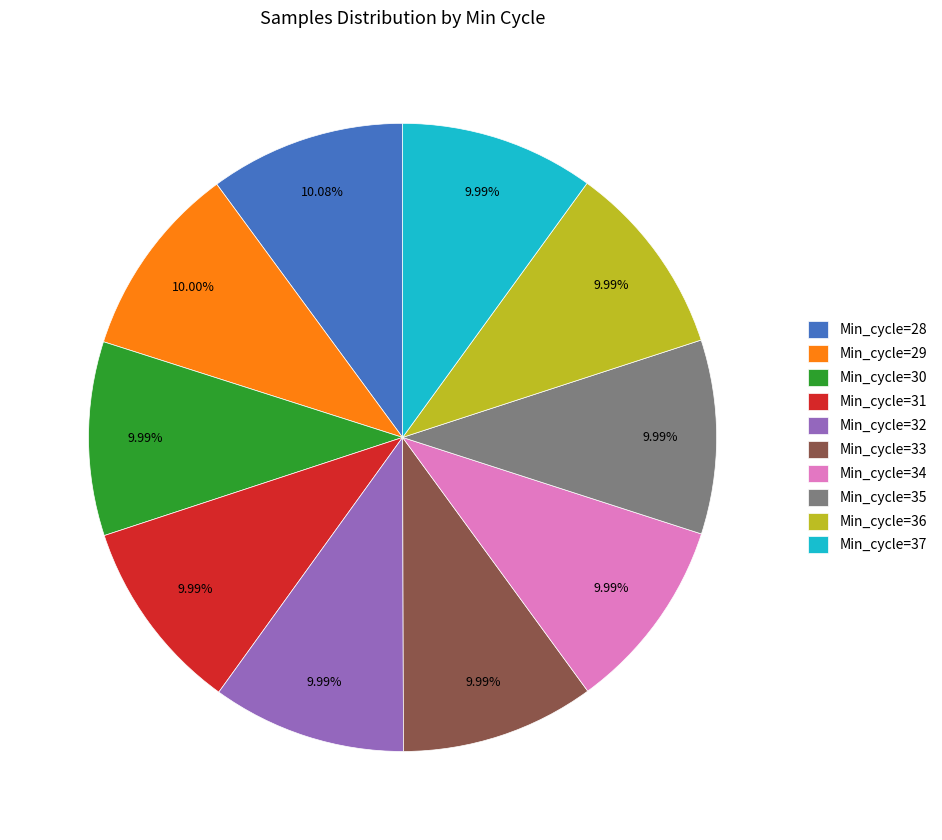

Approximately how many times larger is the value at Min_cycle=31 compared to Min_cycle=28?

1.0